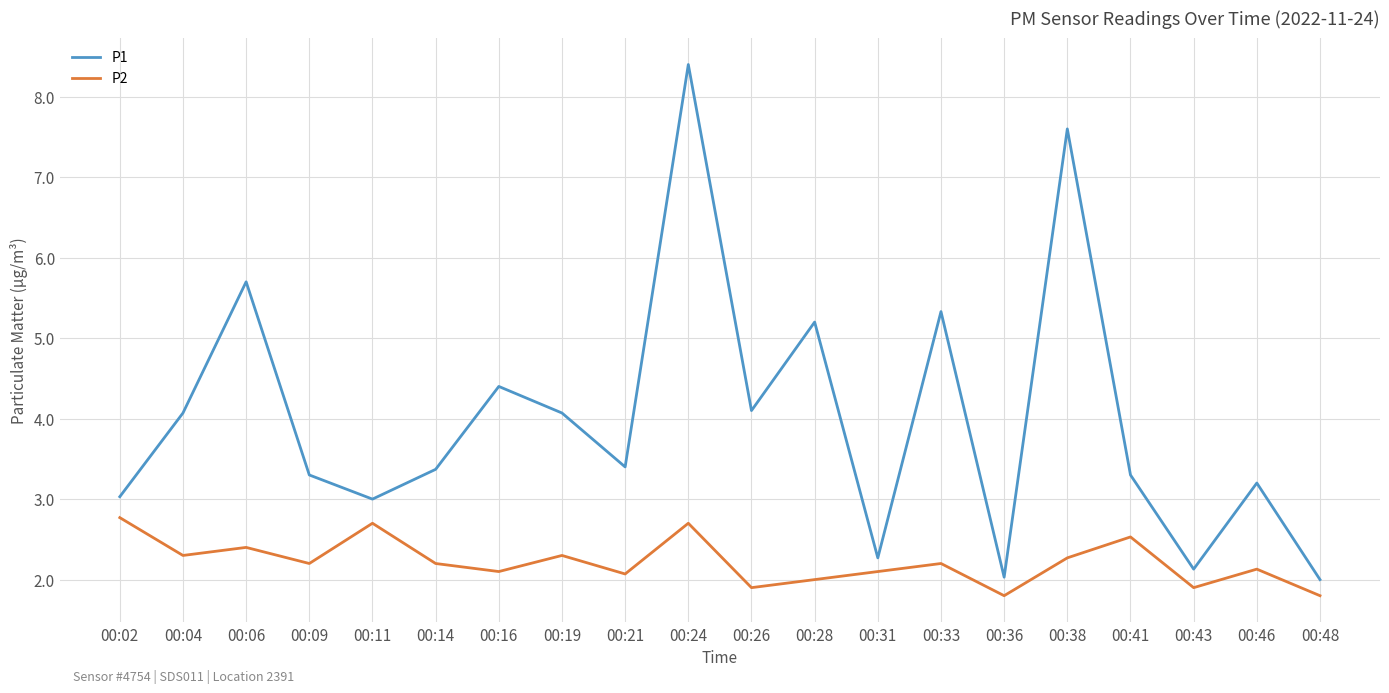

What is the sum of the P2 values at 00:48 and 00:43?

3.7